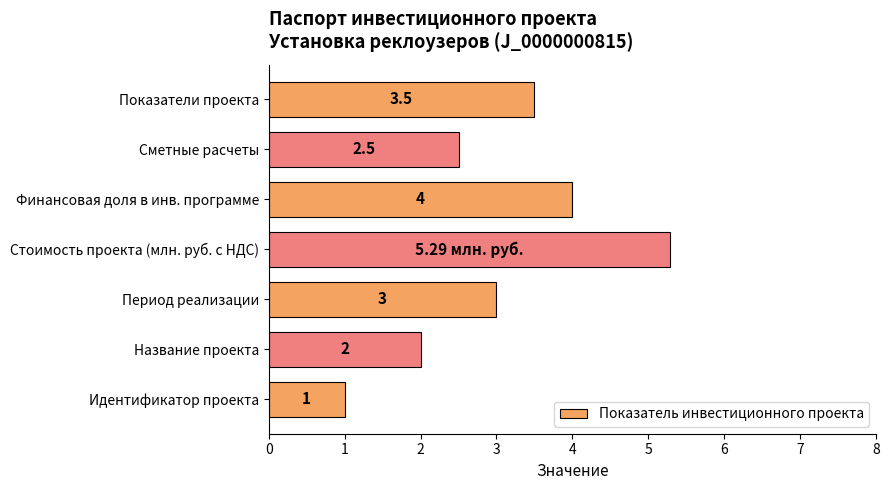

Rank the categories by value from lowest to highest.

Идентификатор проекта, Название проекта, Сметные расчеты, Период реализации, Показатели проекта, Финансовая доля в инв. программе, Стоимость проекта (млн. руб. с НДС)